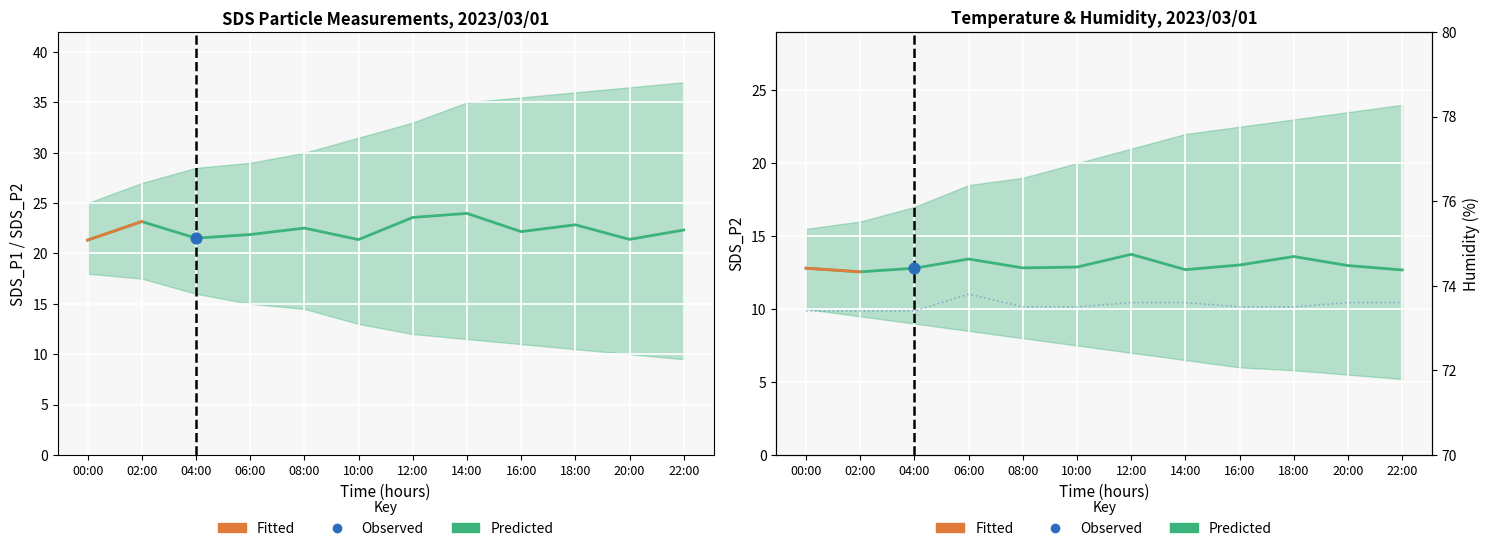

Which series has the largest Y range (max minus min)?

SDS_P1